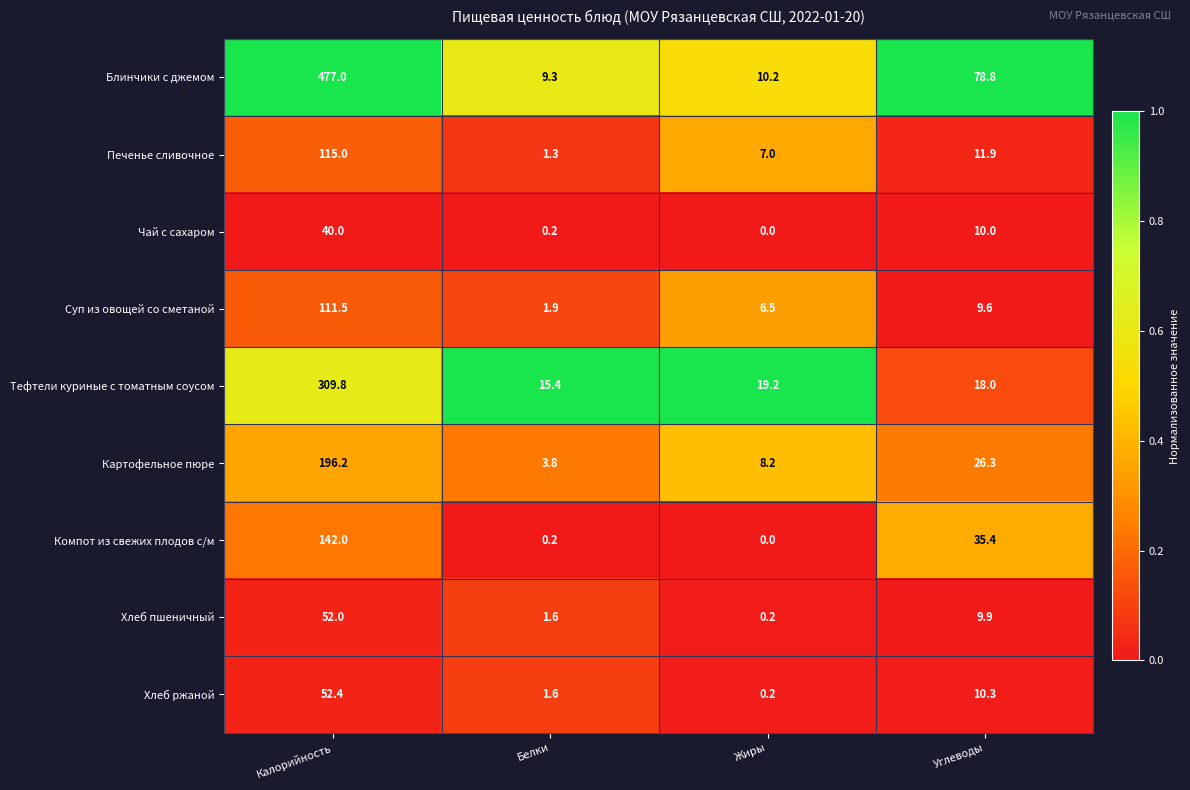

Between Белки and Углеводы, which series saw the biggest shift?

Блинчики с джемом